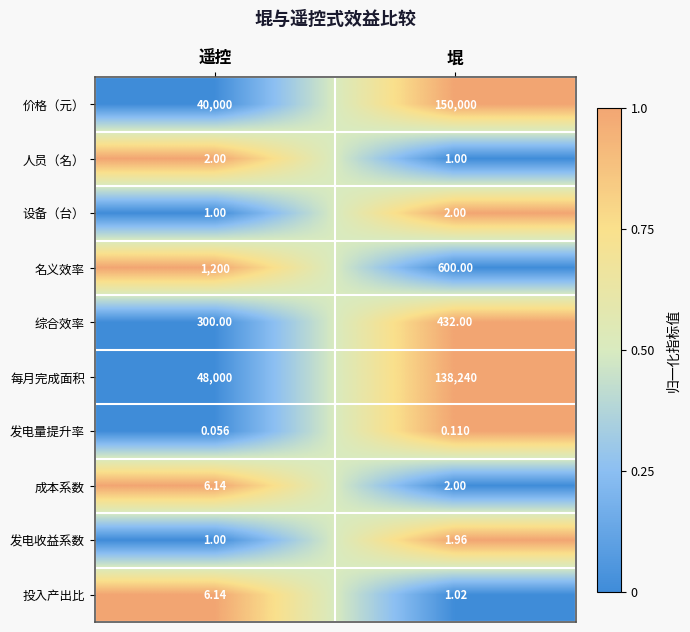

Which series has the largest range (max minus min)?

价格（元）